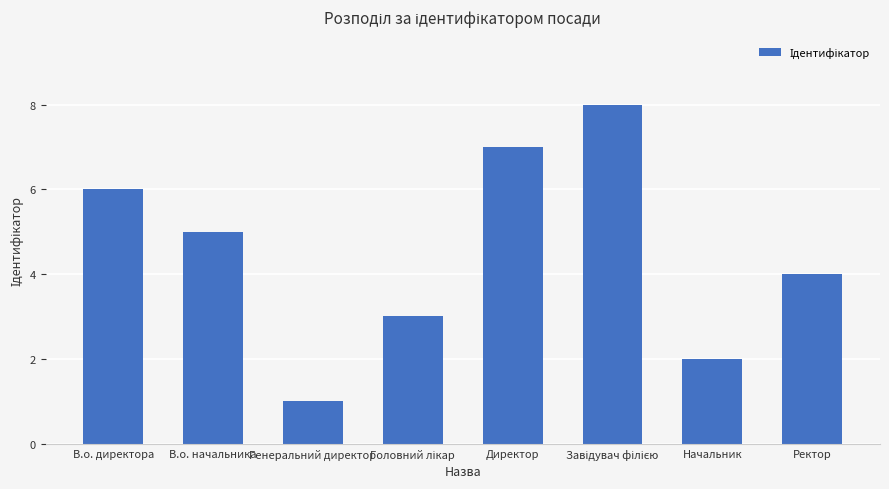

How many data points does each series have?

8